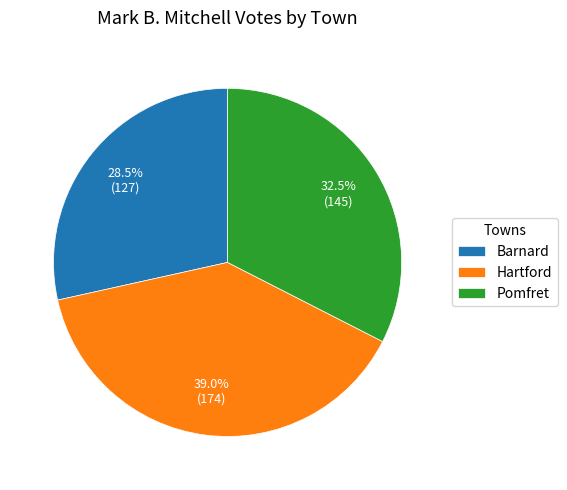

Between Hartford and Barnard, which is larger?

Hartford